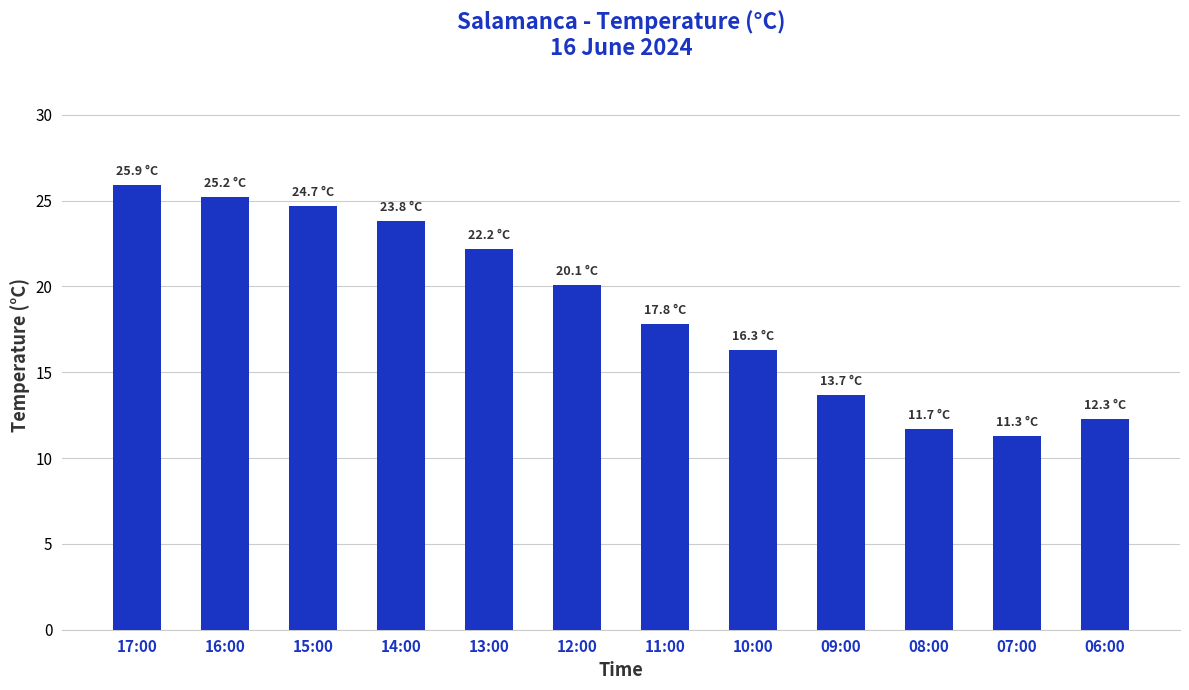

How many distinct data groups are displayed?

1